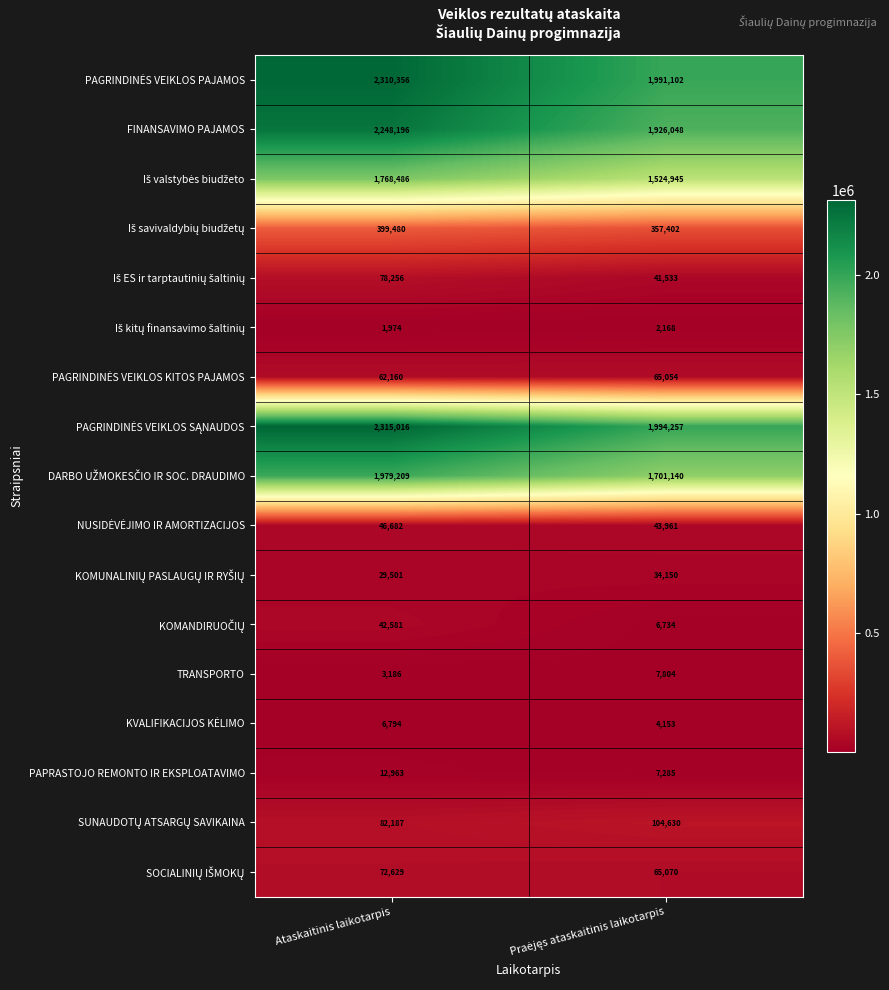

Which series has the largest range (max minus min)?

FINANSAVIMO PAJAMOS